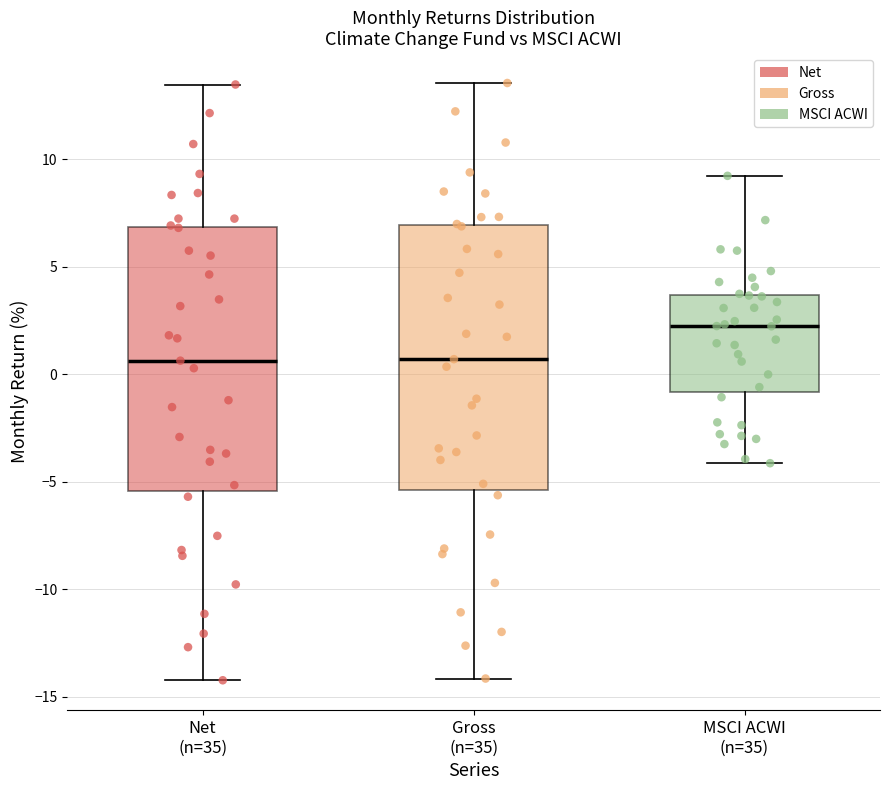

Which box's median line is the highest?

MSCI ACWI (n=35)